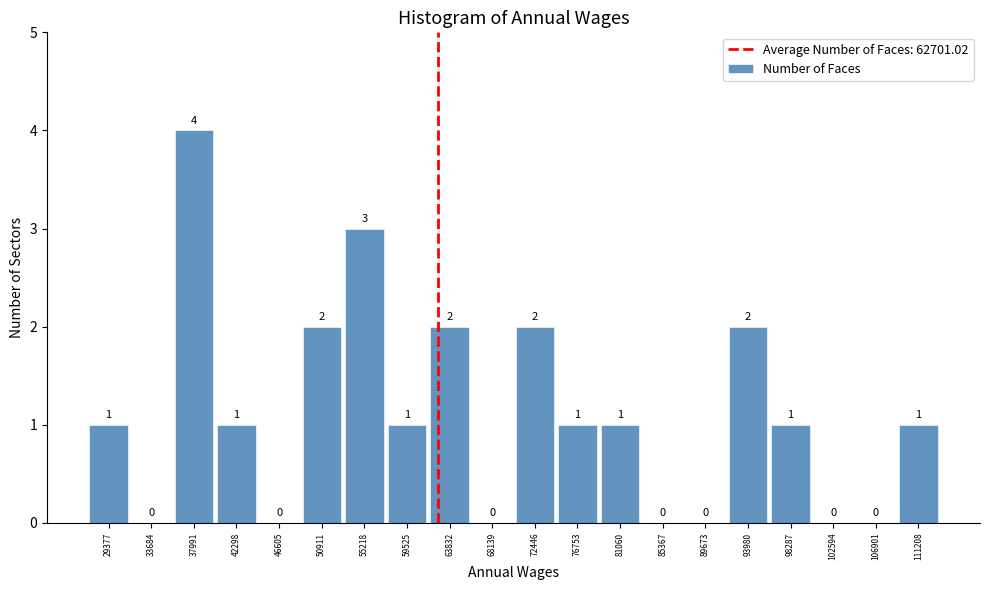

Reading left to right, transcribe this chart: for each bar, give the range it covers on the x-axis and its height. The bar edges are not printed on the chart, so give them approximately, as read against the axis.

27000 to 31500: 1
31500 to 36000: 0
36000 to 40000: 4
40000 to 44500: 1
44500 to 49000: 0
49000 to 53000: 2
53000 to 57500: 3
57500 to 61500: 1
61500 to 66000: 2
66000 to 70500: 0
70500 to 74500: 2
74500 to 79000: 1
79000 to 83000: 1
83000 to 87500: 0
87500 to 92000: 0
92000 to 96000: 2
96000 to 100500: 1
100500 to 104500: 0
104500 to 109000: 0
109000 to 113500: 1